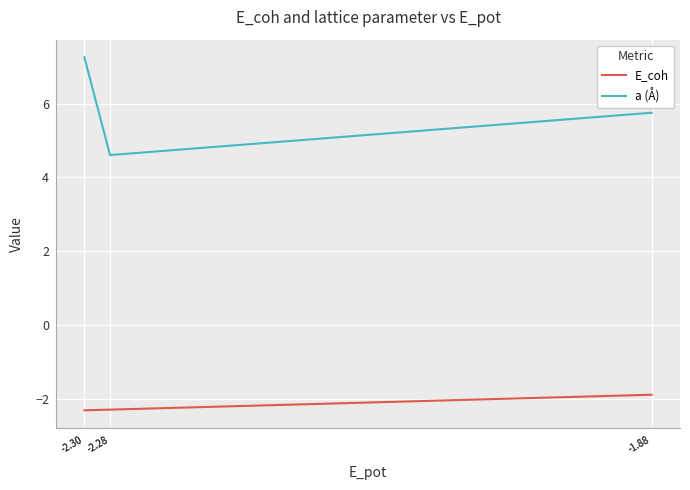

How many lines are shown in the chart?

2